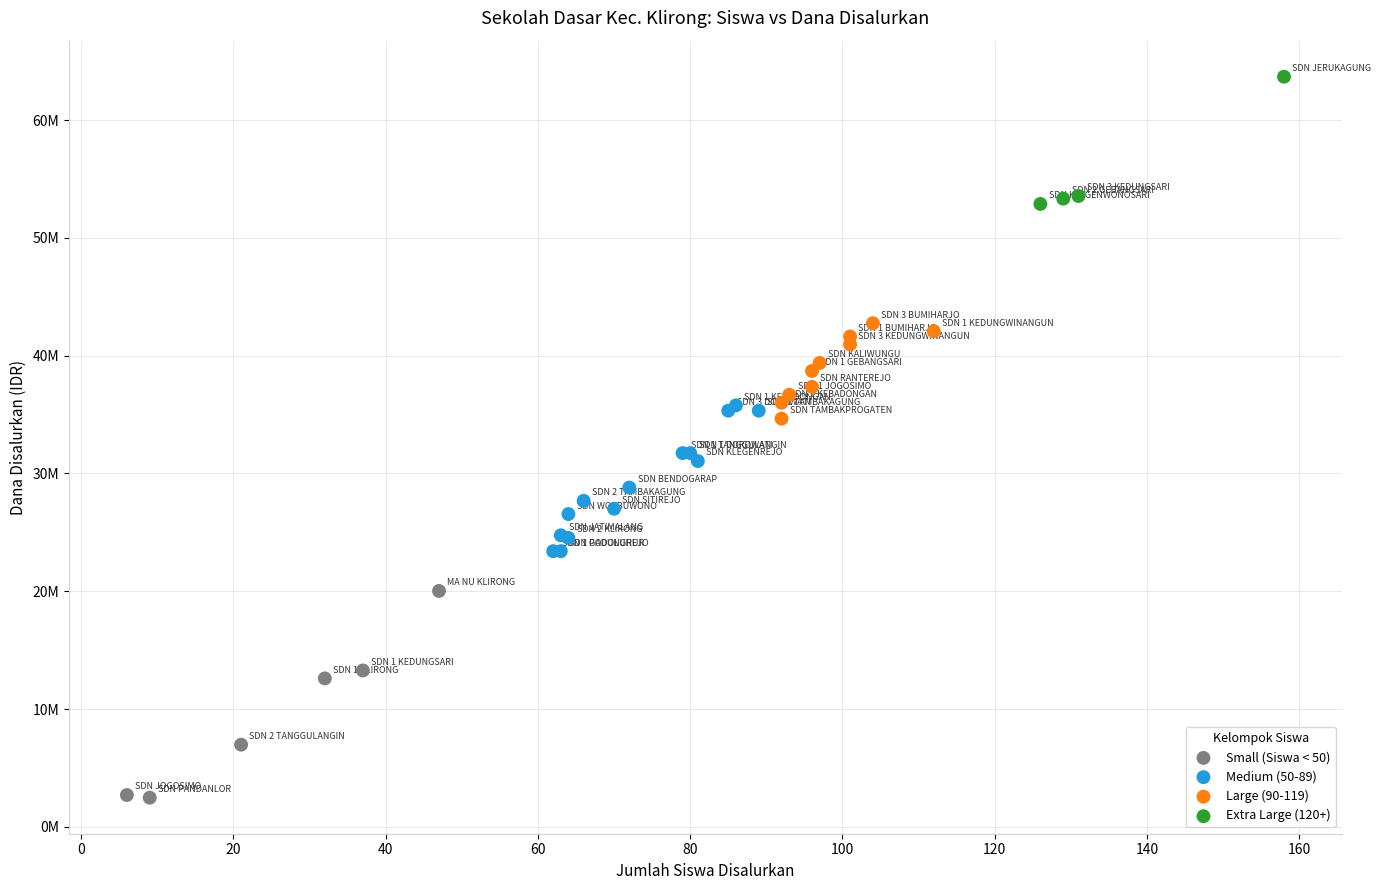

Which series has the largest Y range (max minus min)?

Small (Siswa < 50)